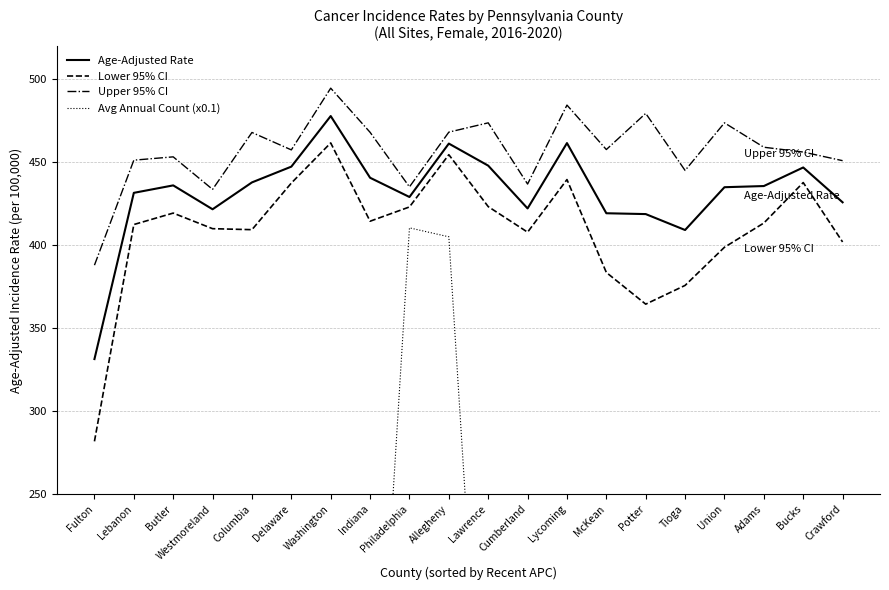

True or false: Avg Annual Count (x0.1) and Age-Adjusted Rate cross at least once.

False